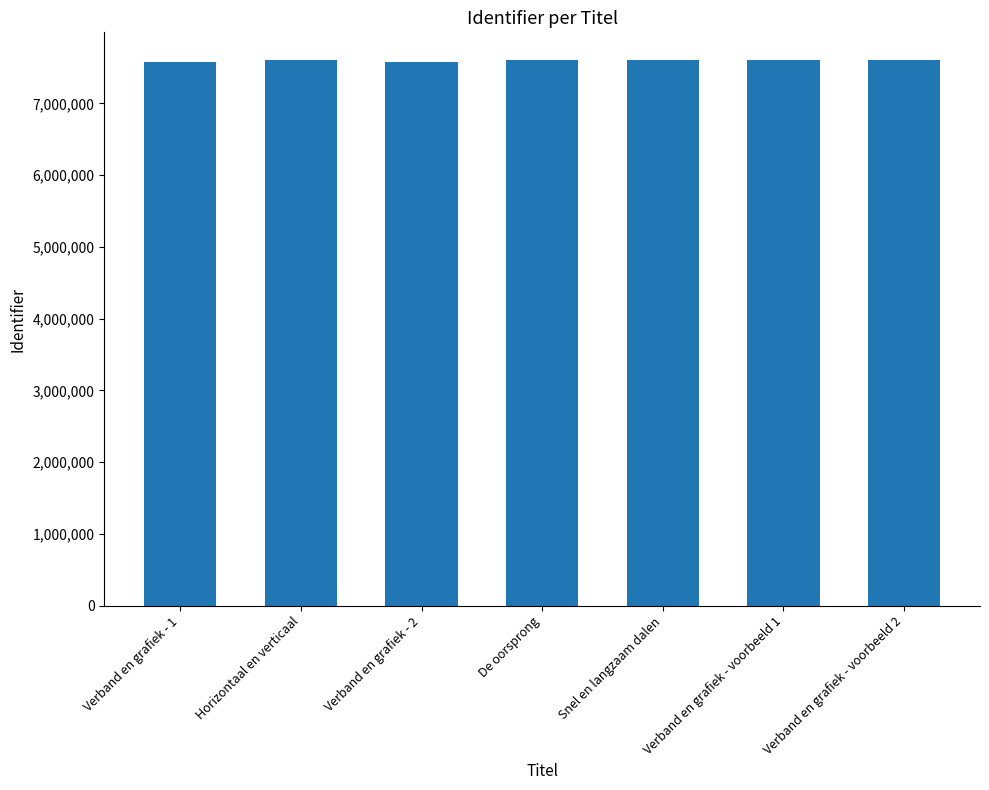

What is the average value?

7599774